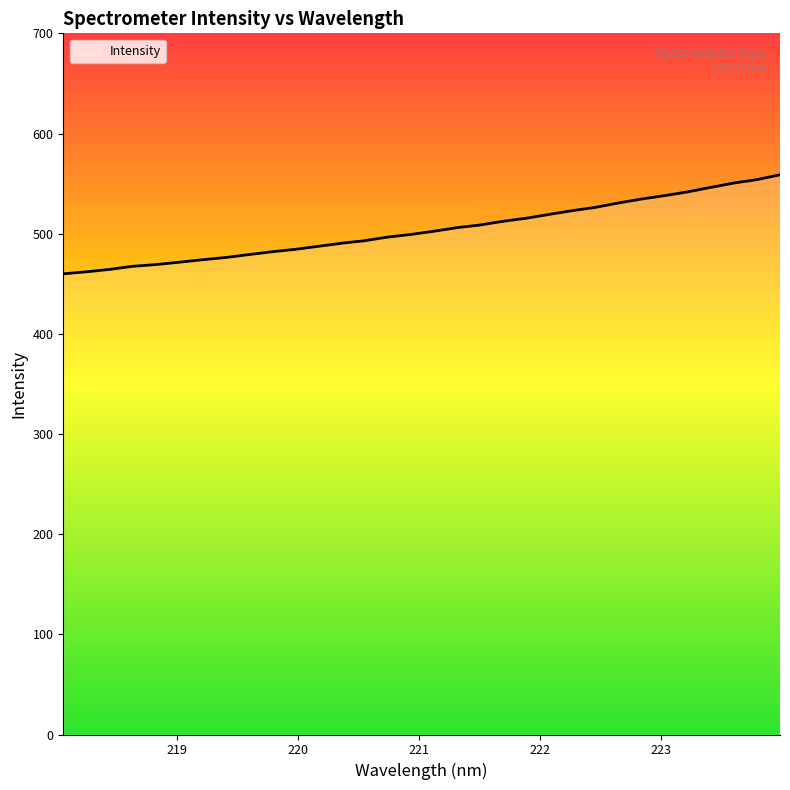

What is the greatest value displayed?

558.8